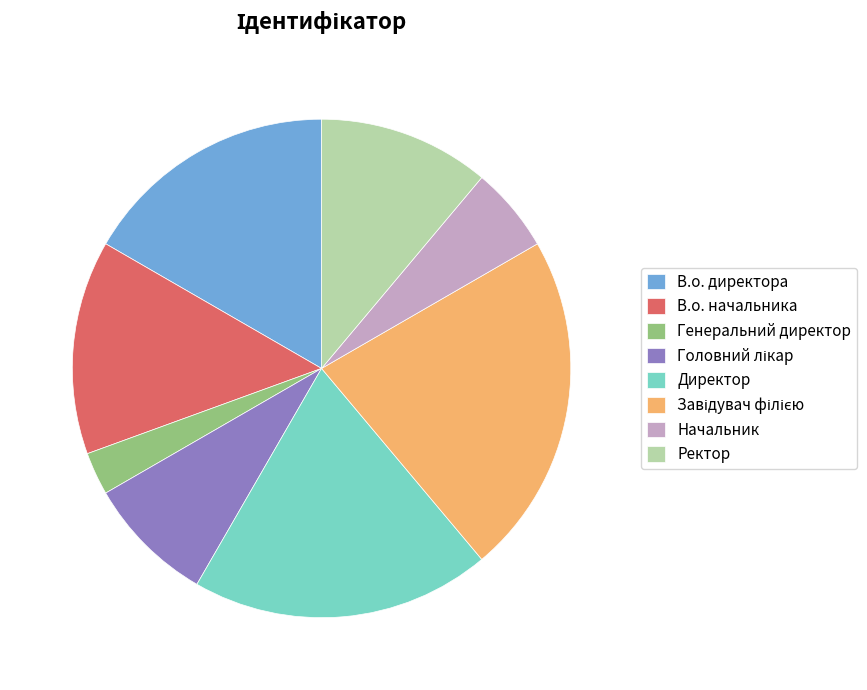

Which has a higher value, Начальник or Генеральний директор?

Начальник